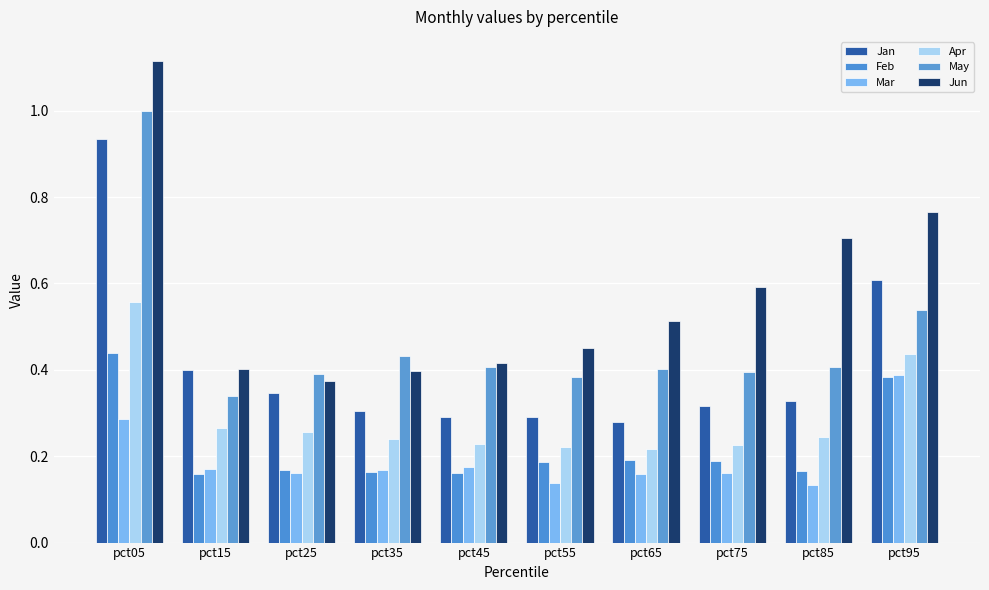

Does the chart contain stacked bars?

No